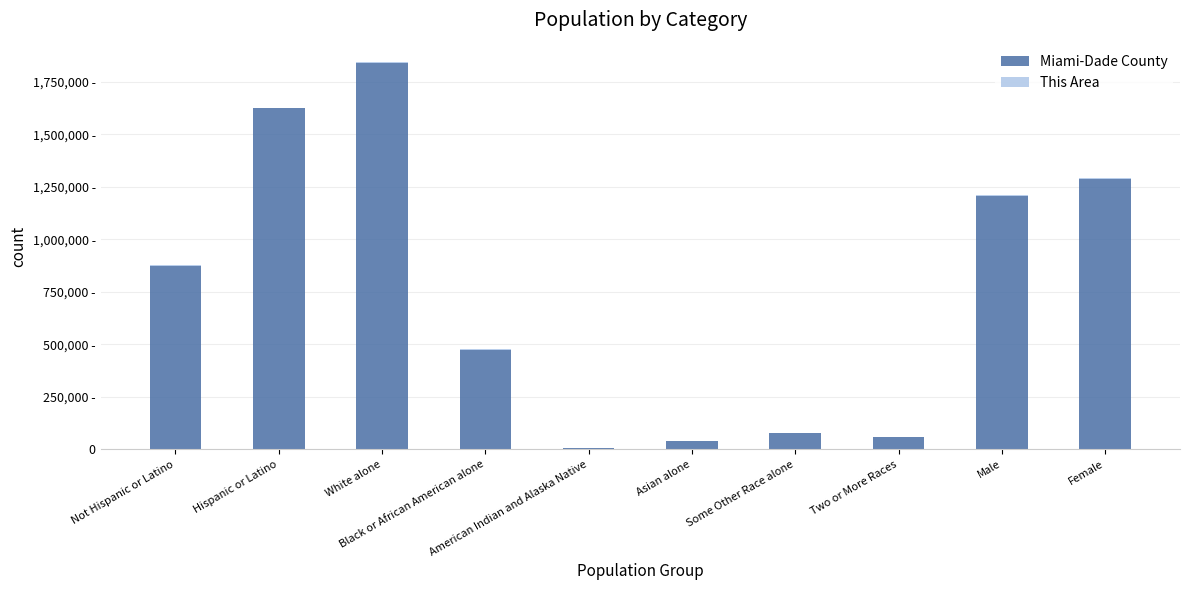

Are the bars horizontal?

No